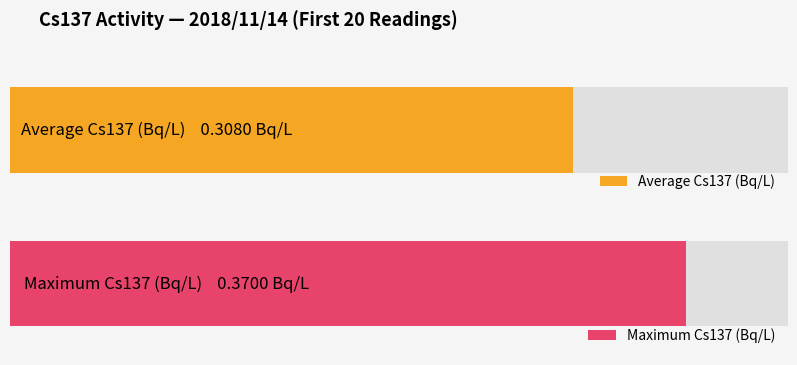

Does the chart contain stacked bars?

No